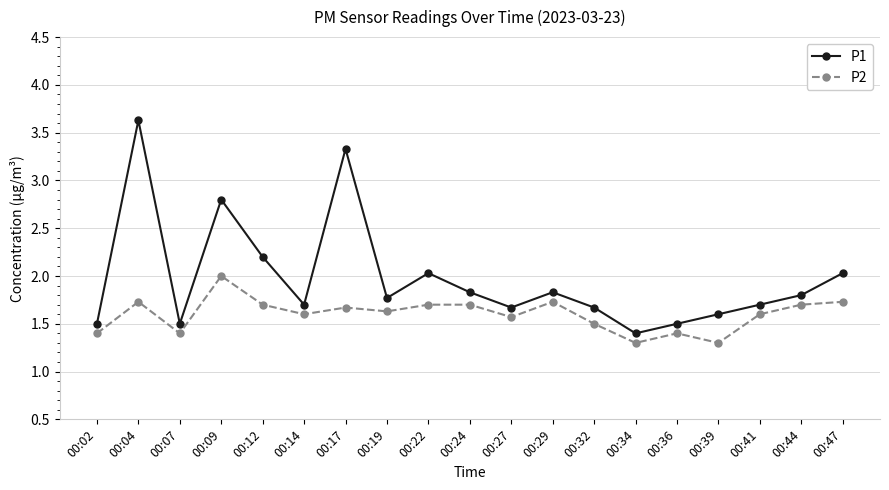

What is the minimum value for P2?

1.3